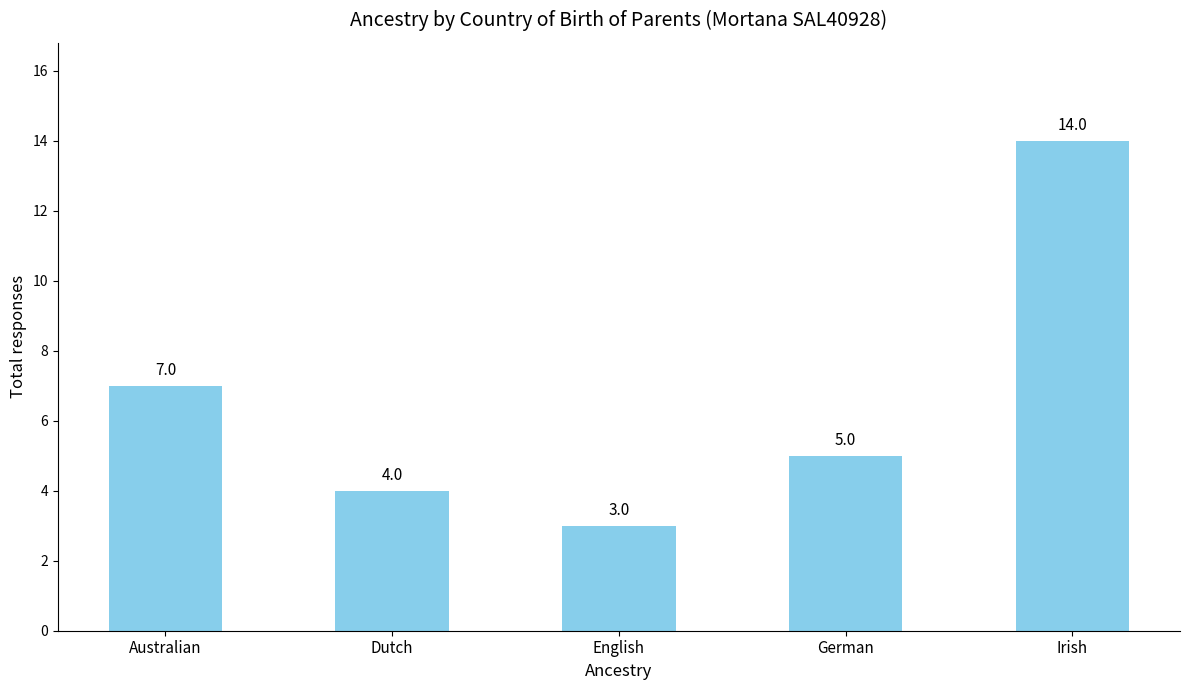

List the labels in order of value, smallest first.

English, Dutch, German, Australian, Irish